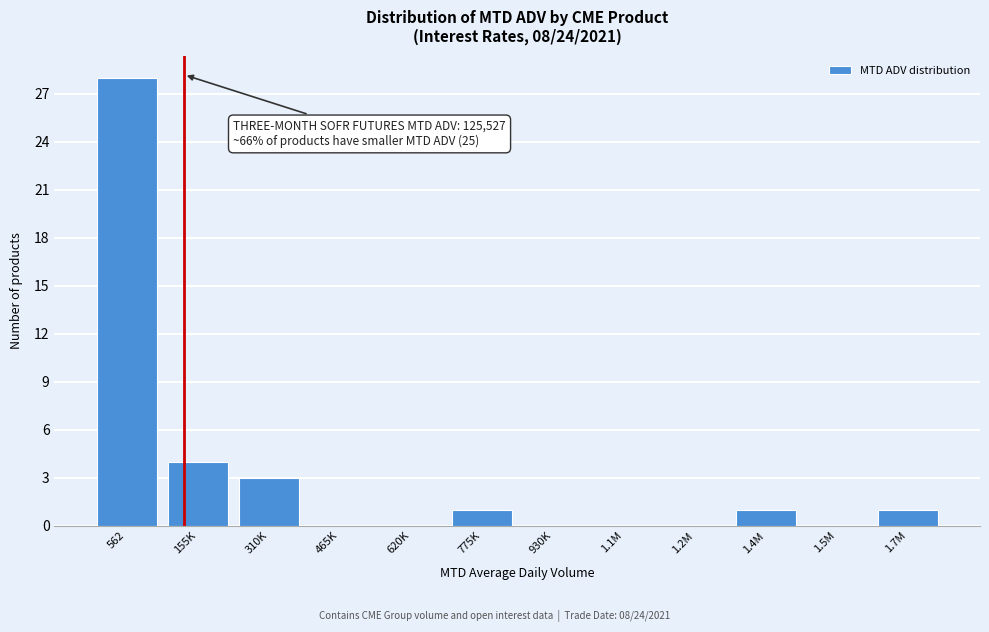

Reading left to right, what are all the values shown in this chart?

562=28	155K=4	310K=3	465K=0	620K=0	775K=1	930K=0	1.1M=0	1.2M=0	1.4M=1	1.5M=0	1.7M=1